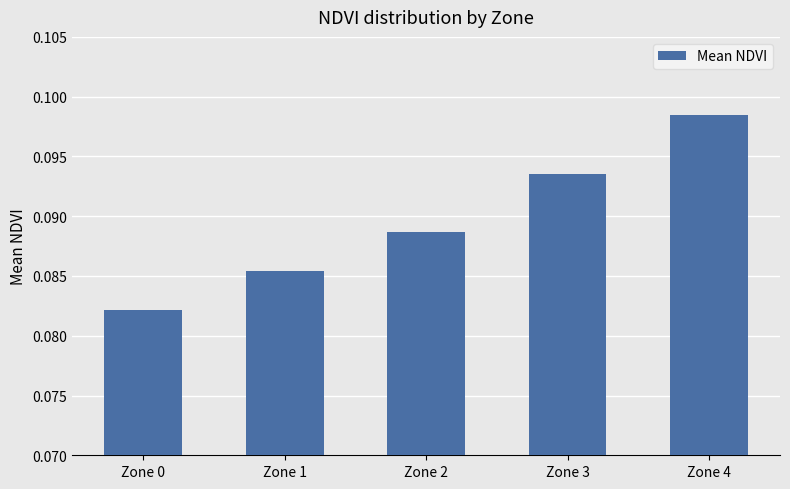

What is the sum of all values?

0.4